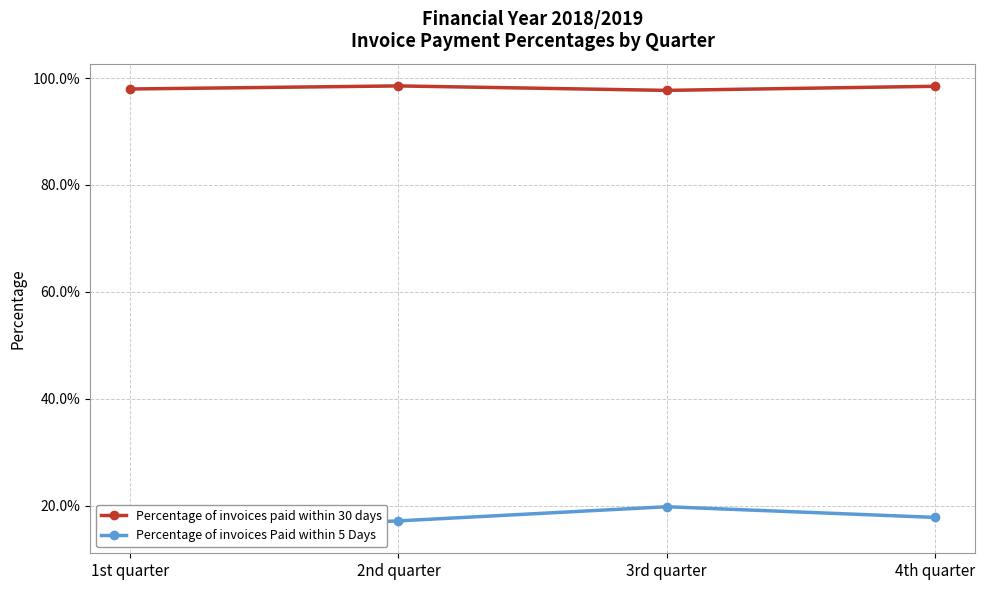

What is the difference between the highest and lowest values at 2nd quarter?

0.8